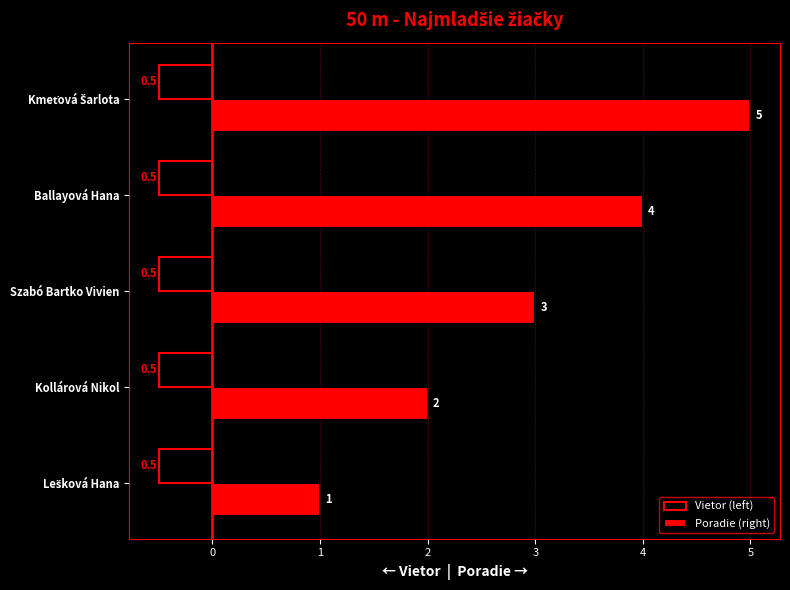

Which series changed the most between Kollárová Nikol and Szabó Bartko Vivien?

Poradie (right)